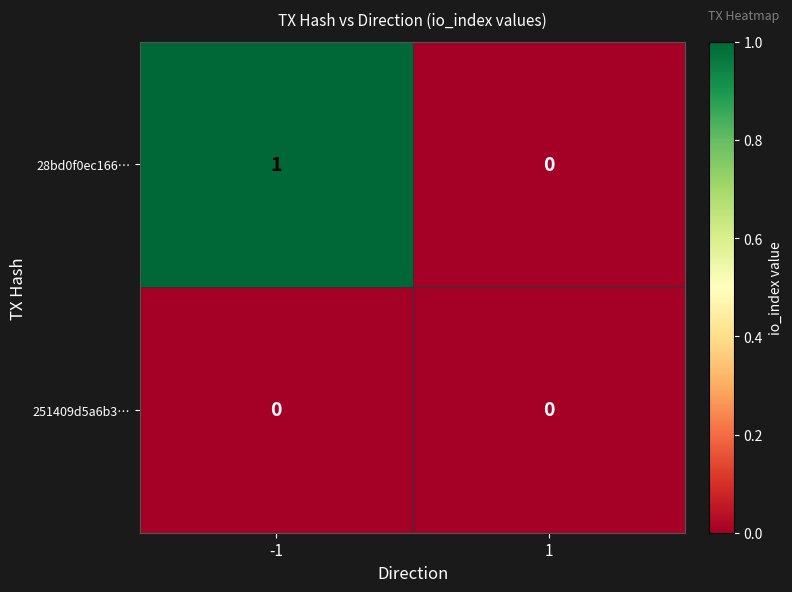

List the series in order of their peak value, highest first.

28bd0f0ec166…, 251409d5a6b3…